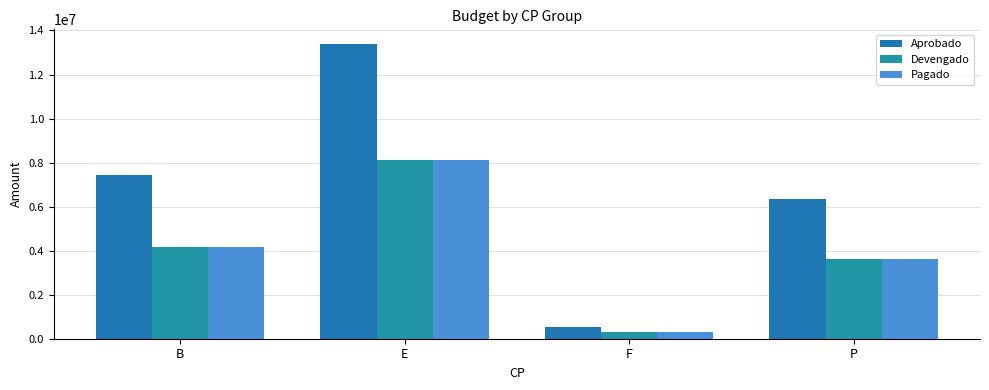

Reading right to left, list all the values displayed in this chart.

Aprobado: P=6339874.2	F=519381.9	E=13383457.4	B=7432848.8
Devengado: P=3632386.0	F=320075.7	E=8127690.2	B=4186660.4
Pagado: P=3632386.0	F=320075.7	E=8127690.2	B=4186660.4